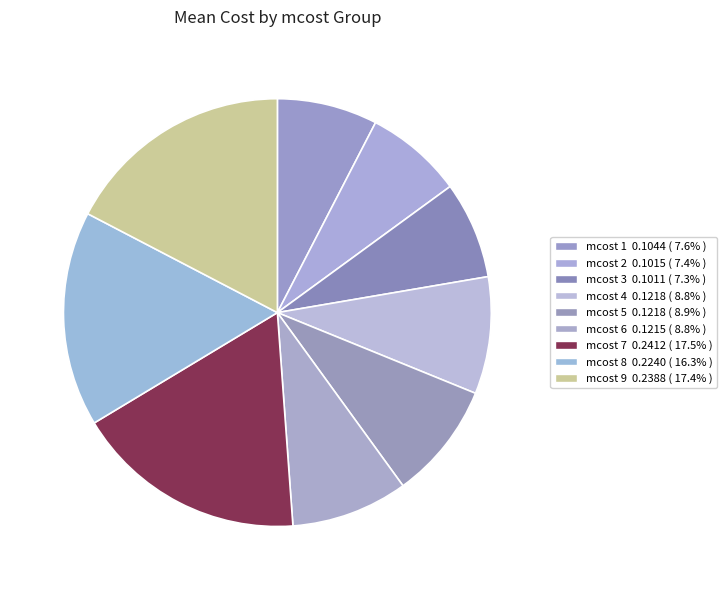

To the nearest percent, what is the average slice percentage?

11%